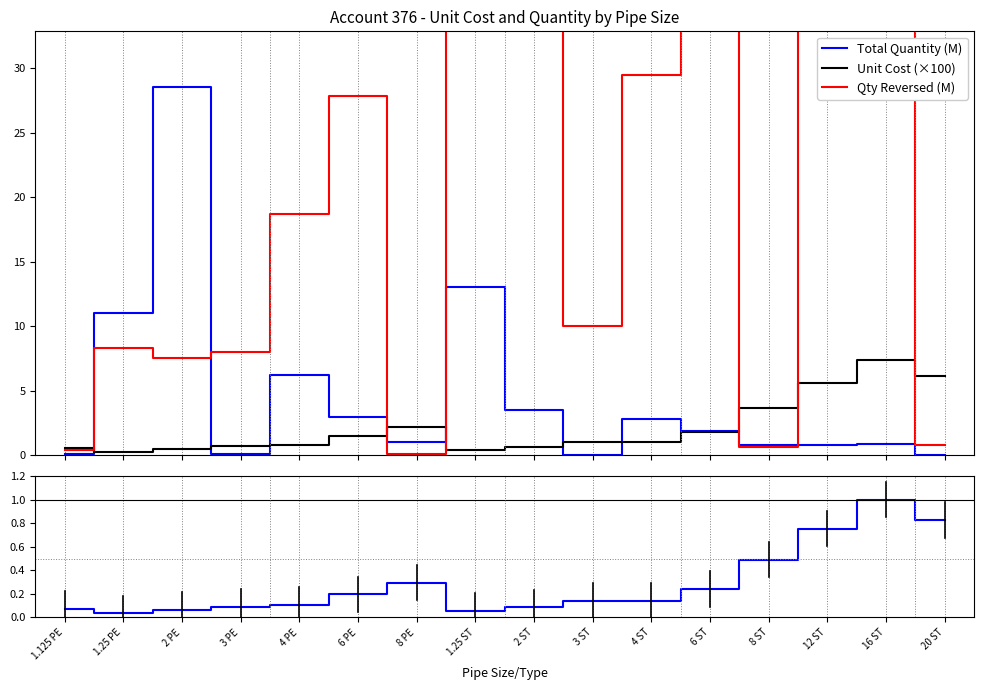

Which series has the largest range (max minus min)?

Qty Reversed (M)